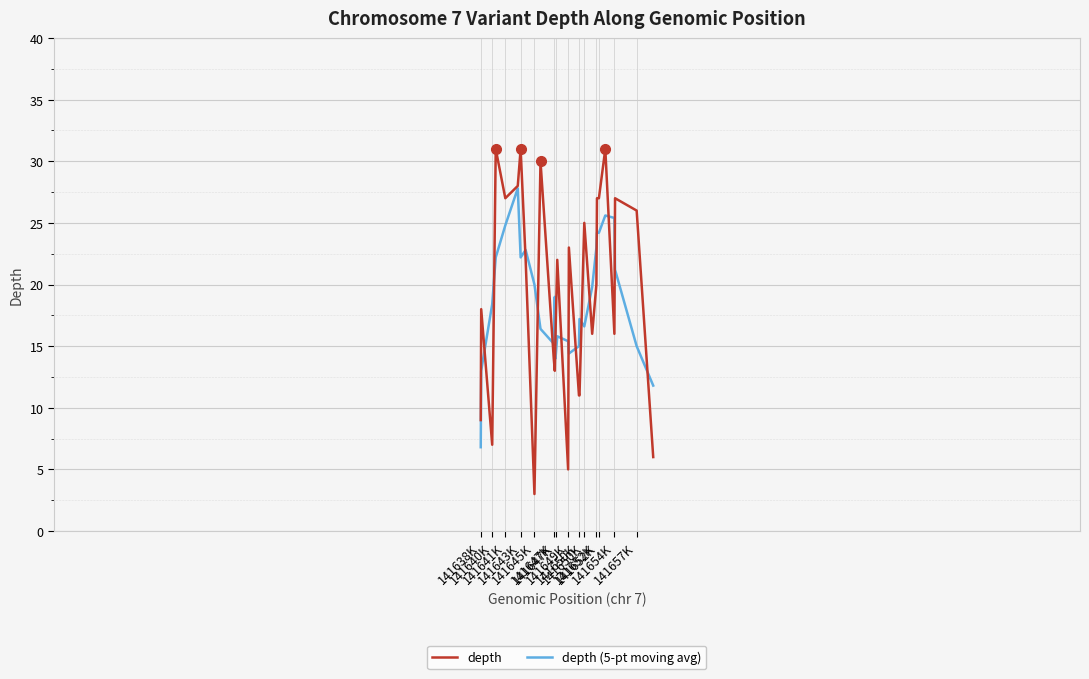

Which series ends up on top after the final intersection of depth (5-pt moving avg) and depth?

depth (5-pt moving avg)